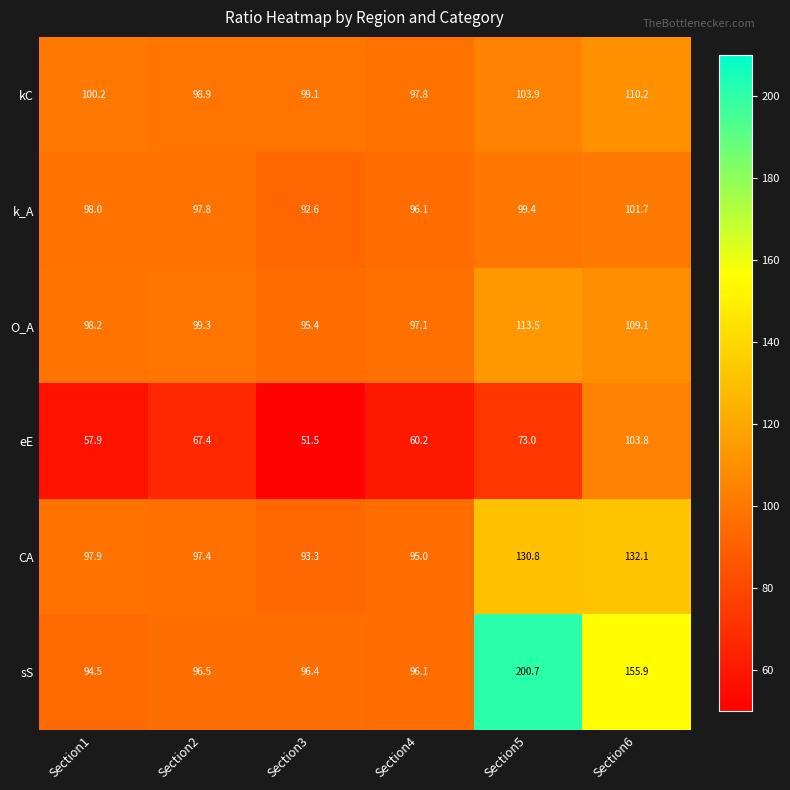

True or false: kC has a value of 176.7 at Section1.

False